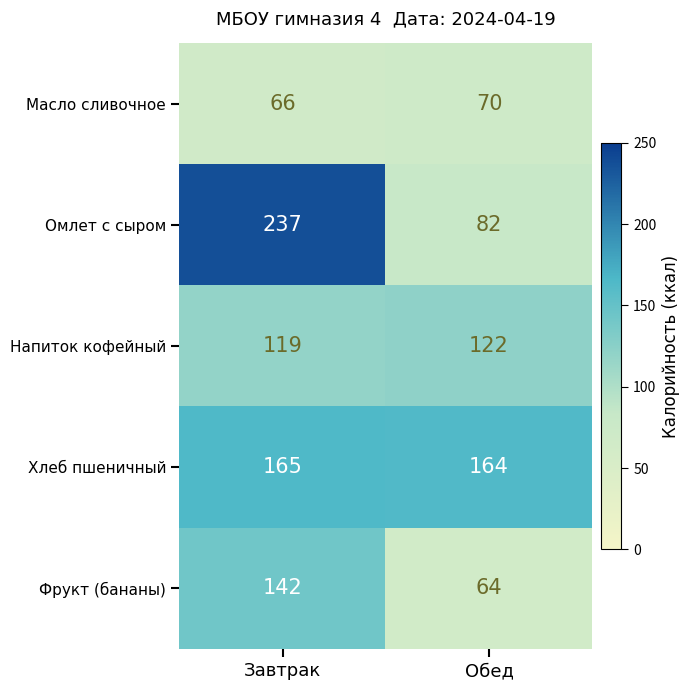

Between Завтрак and Обед, which series saw the biggest shift?

Омлет с сыром